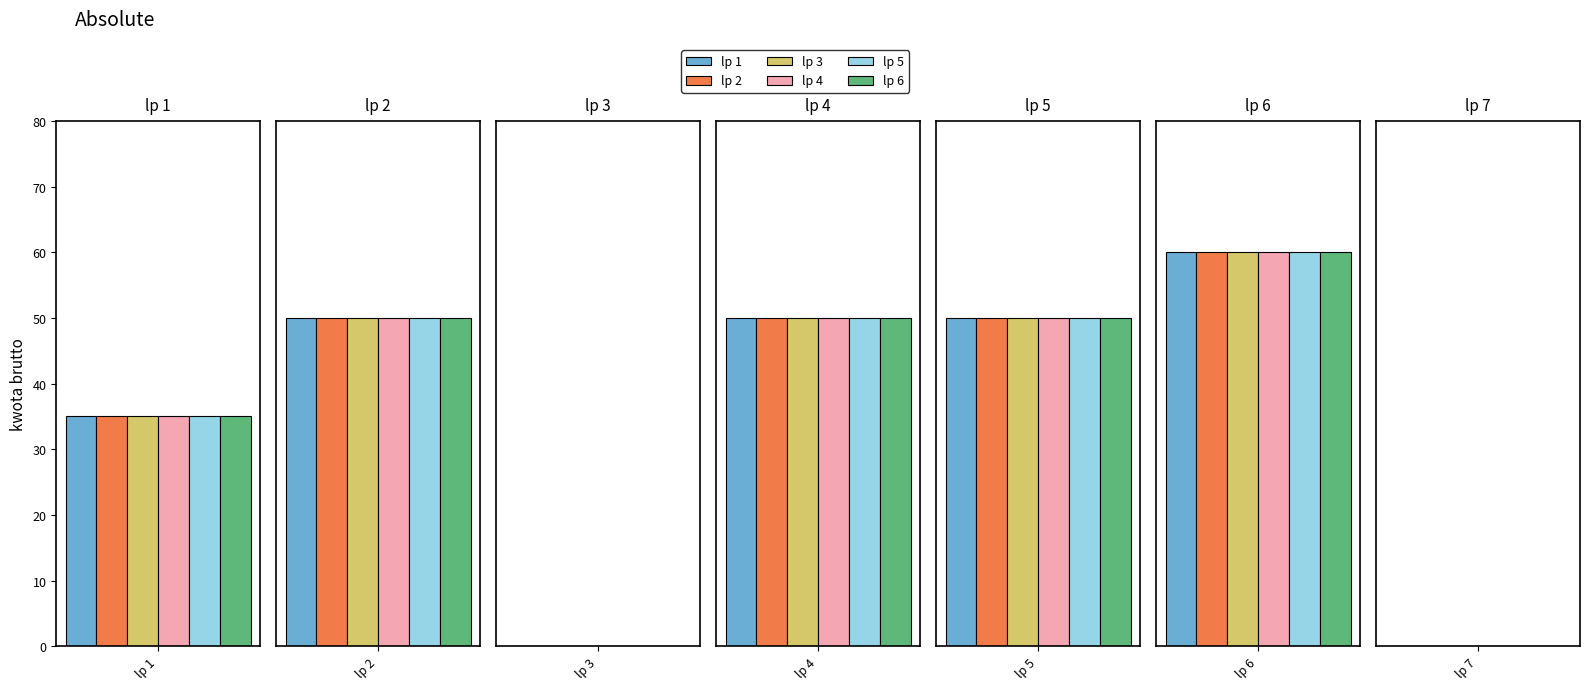

Which category has the lowest value in the lp 2 series?

3